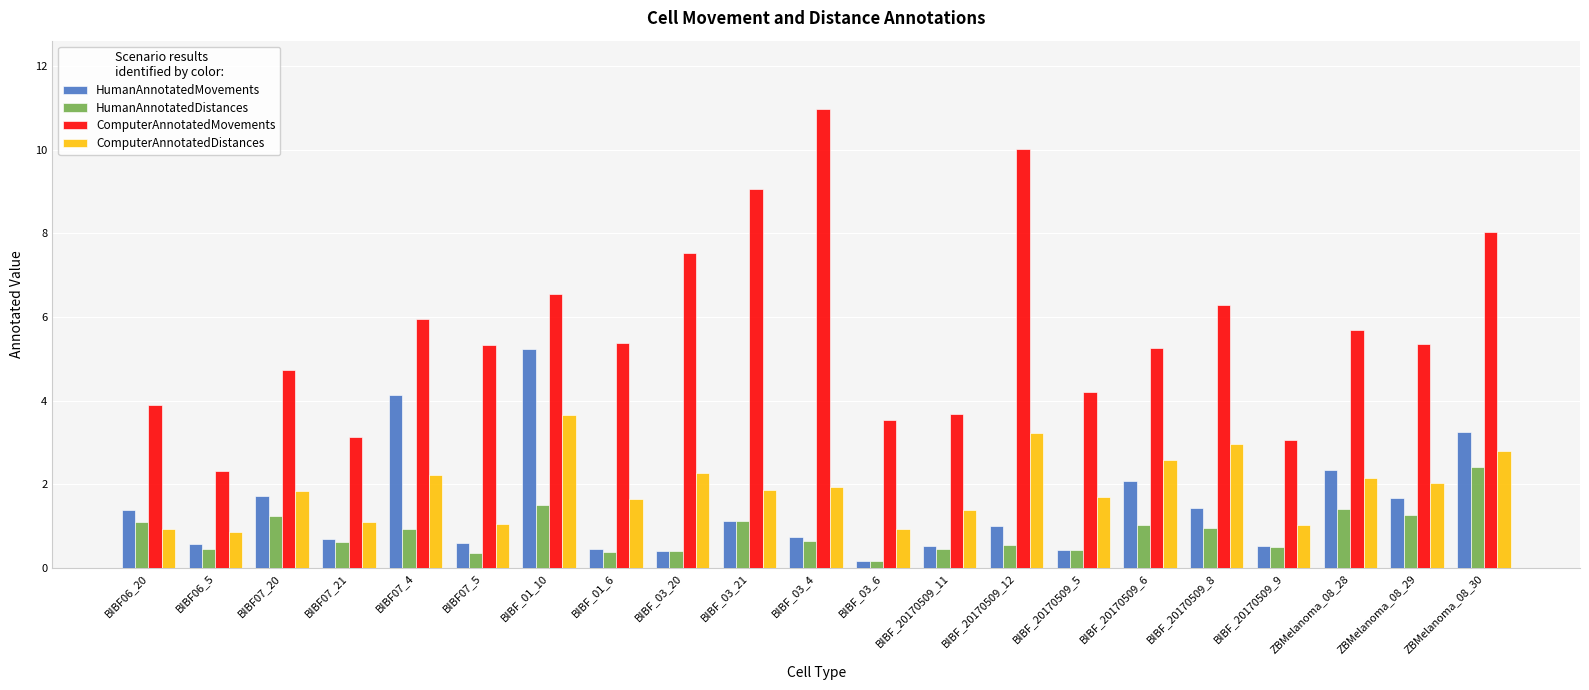

What is the minimum value for HumanAnnotatedDistances?

0.2